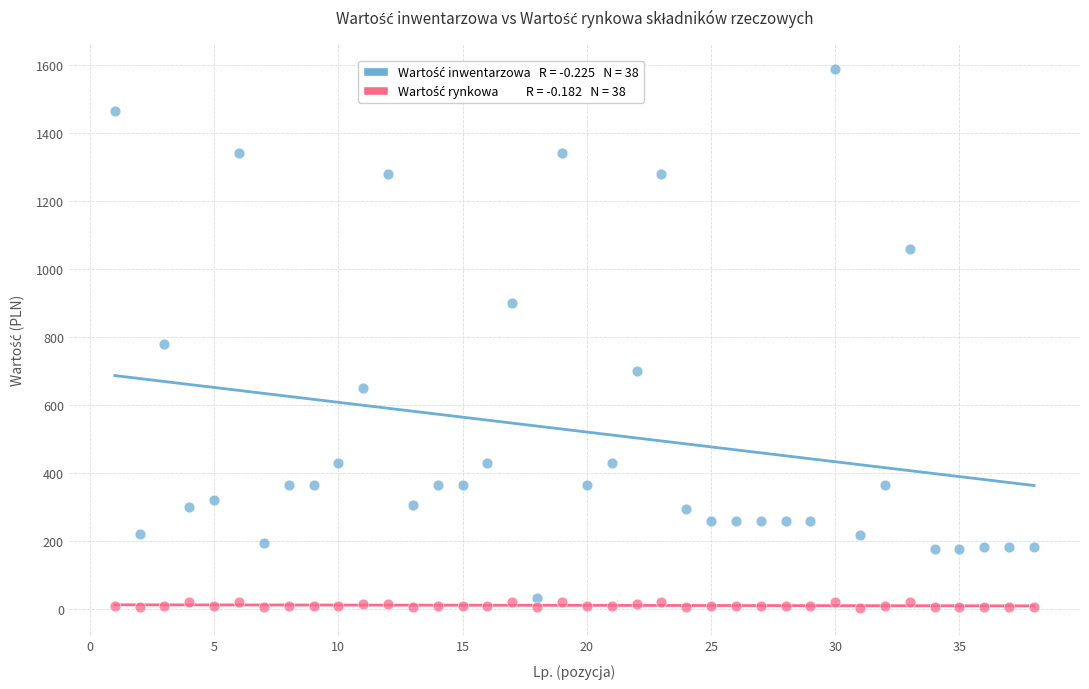

Across all data points, what is the range of X values (max minus min)?

37.0